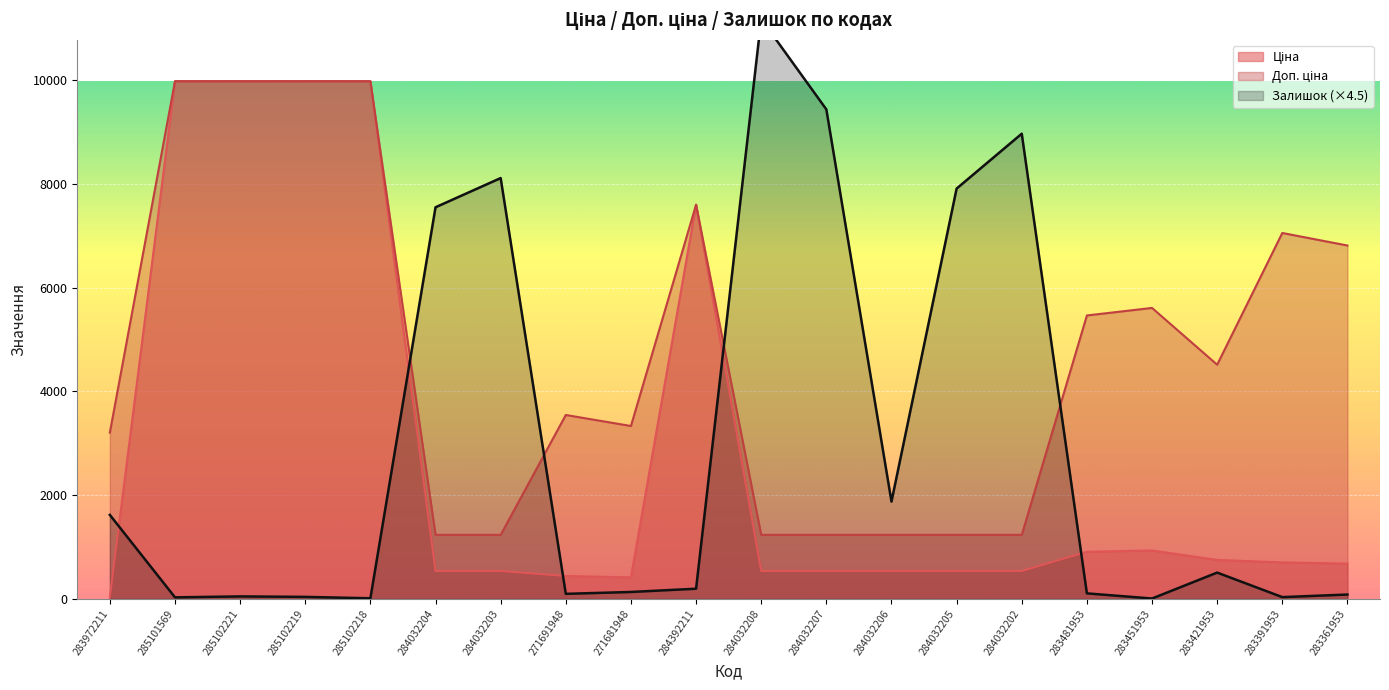

Is the value of Ціна at 283421953 greater than the value of Залишок at 283421953?

Yes